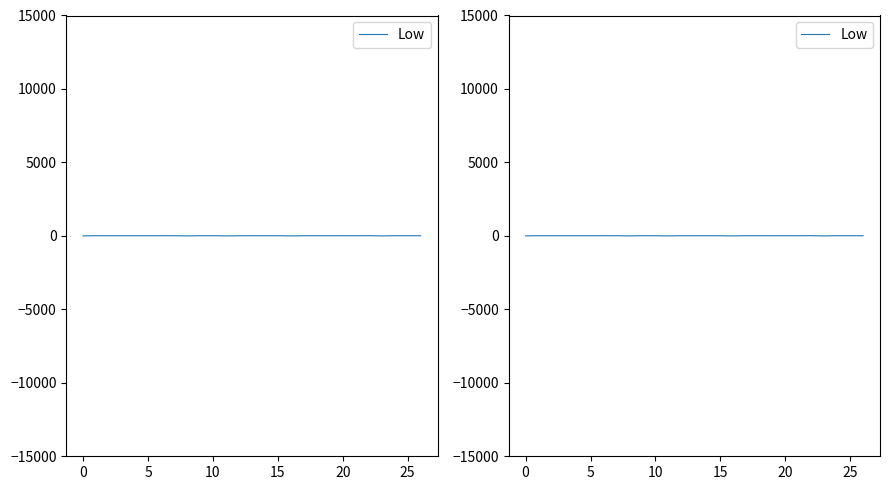

Rank the categories by value from highest to lowest.

22, 25, 0, 10, 21, 9, 15, 30, 19, 20, 14, 24, 10, 5, 17, 18, 20, 13, 25, 15, 12, 26, −5, 8, 11, 16, 23